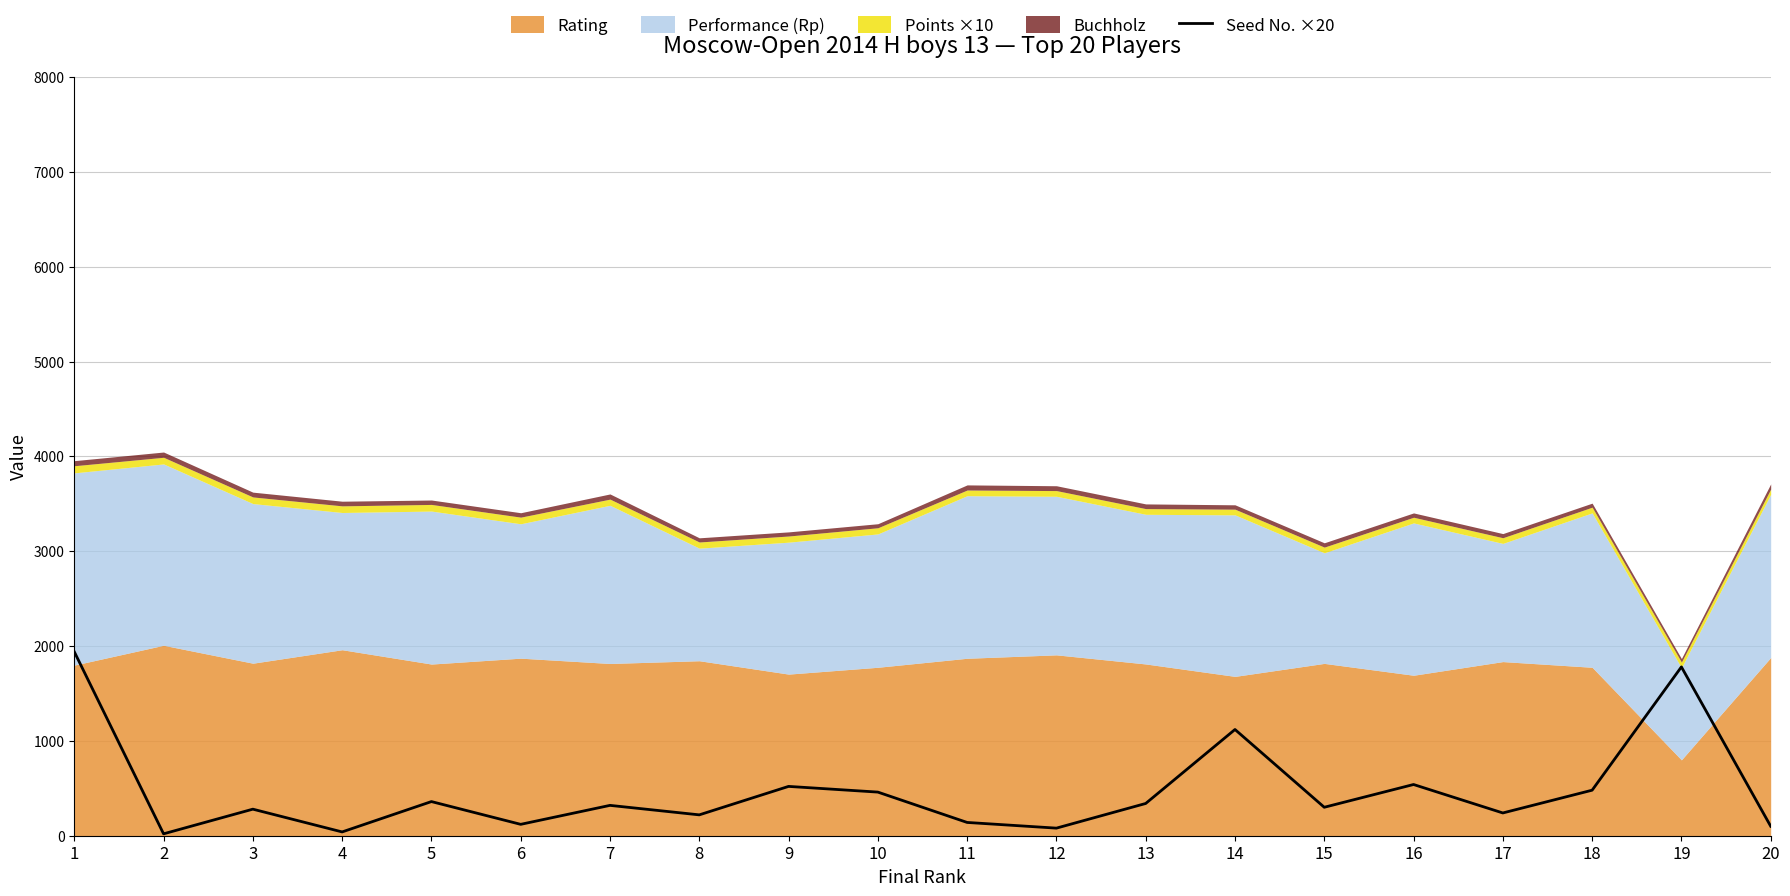

List the labels in order of value, largest first.

1, 19, 14, 16, 9, 18, 10, 5, 13, 7, 15, 3, 17, 8, 11, 6, 20, 12, 4, 2